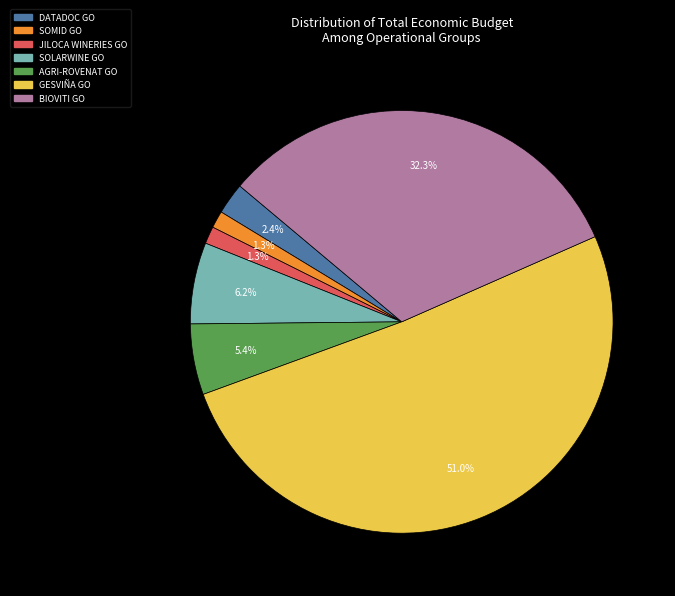

Which has a higher value, SOMID GO or DATADOC GO?

DATADOC GO